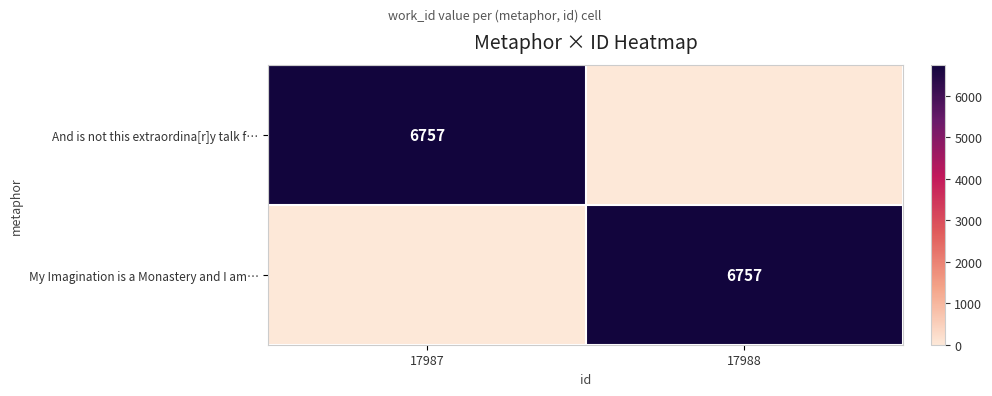

The value of My Imagination is a Monastery and I am… at 17988 is 6757. True or false?

True